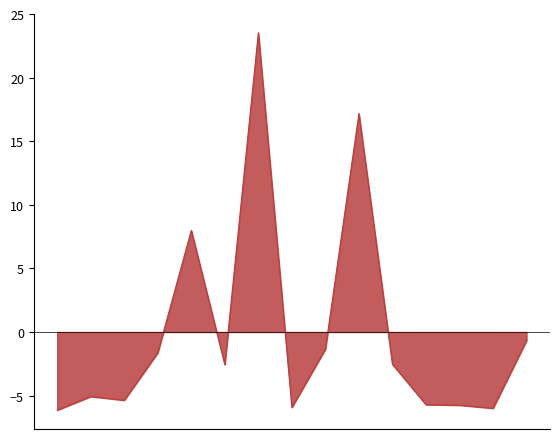

What is the greatest value displayed?

23.5